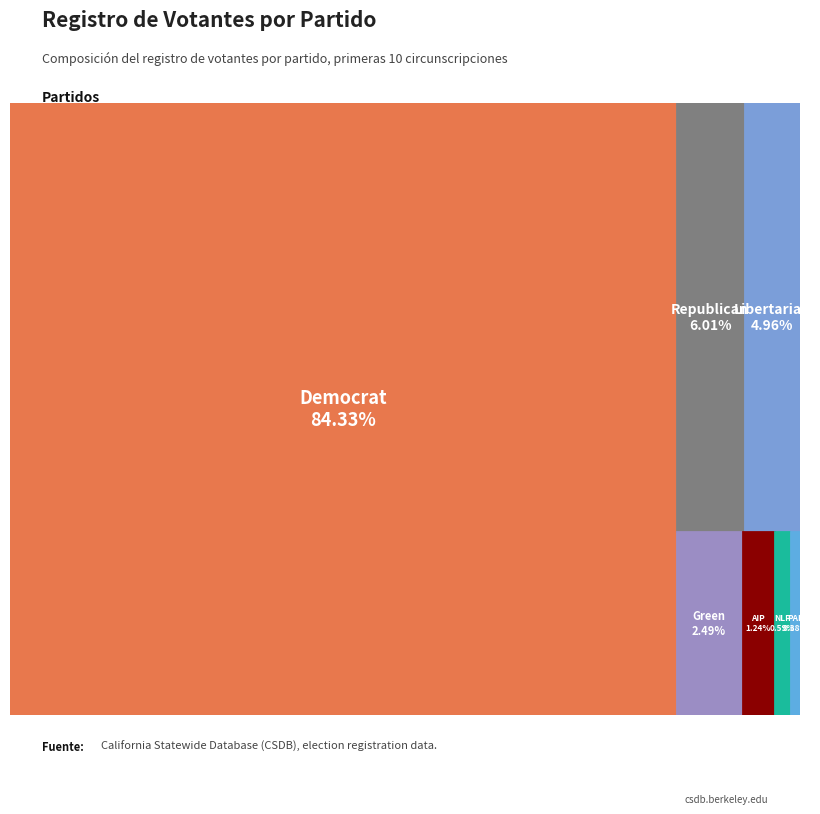

True or false: dem accounts for 73% of the total.

False